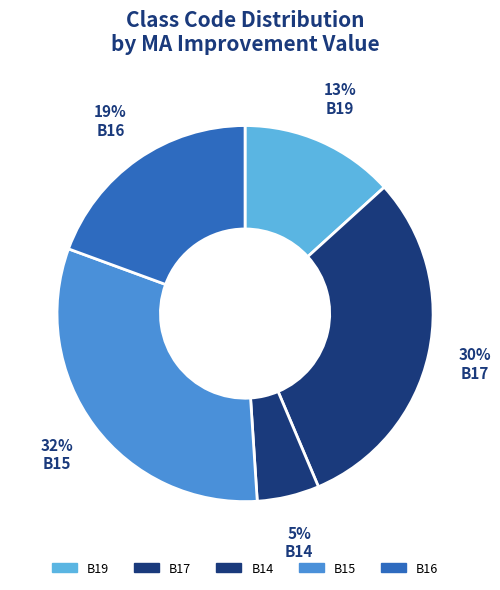

How many slices are in this pie chart?

5